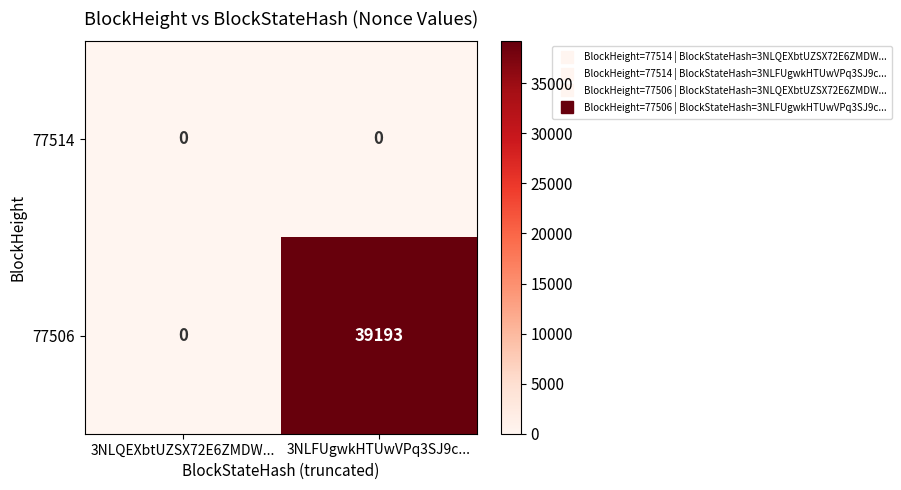

Is it true that 77506 equals 39193 at 3NLFUgwkHTUwVPq3SJ9c...?

True